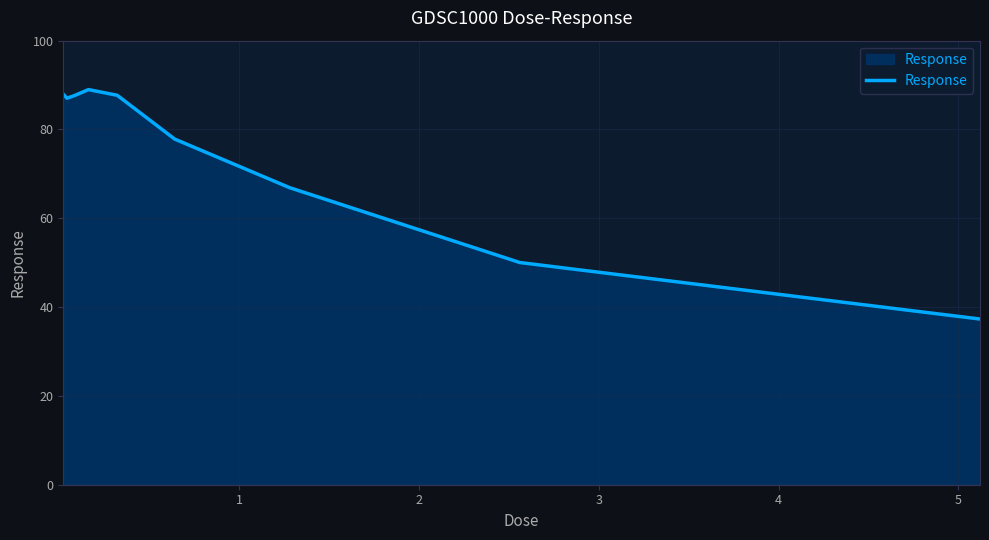

Count the number of values greater than 87.

5